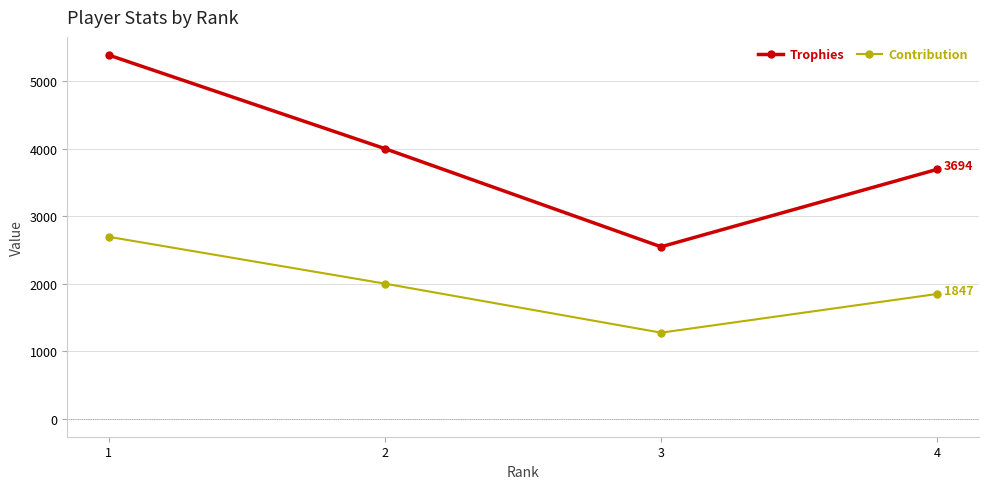

At how many categories does at least one series exceed 1341?

4